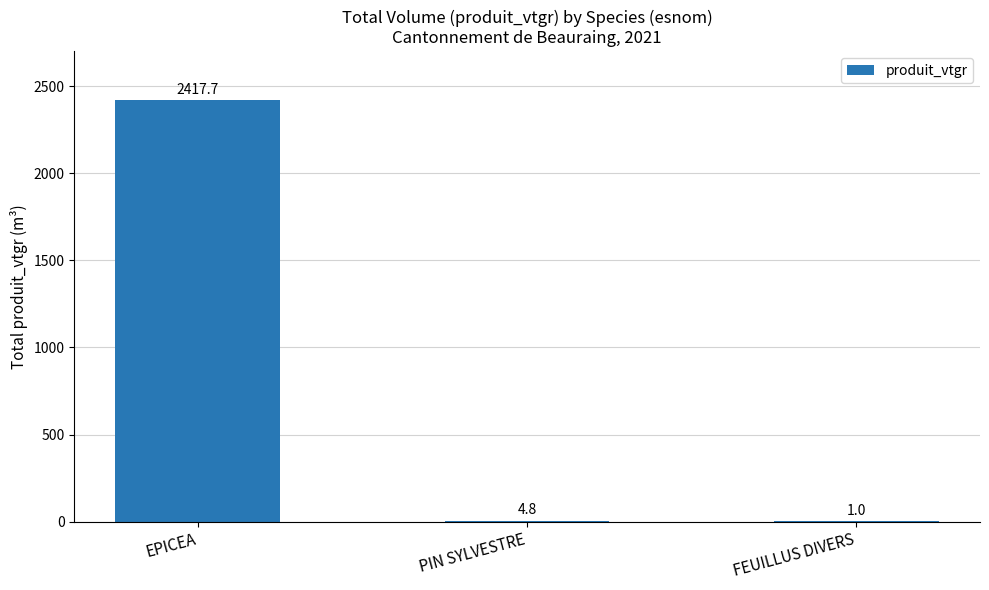

At which label is the value closest to 1209?

PIN SYLVESTRE